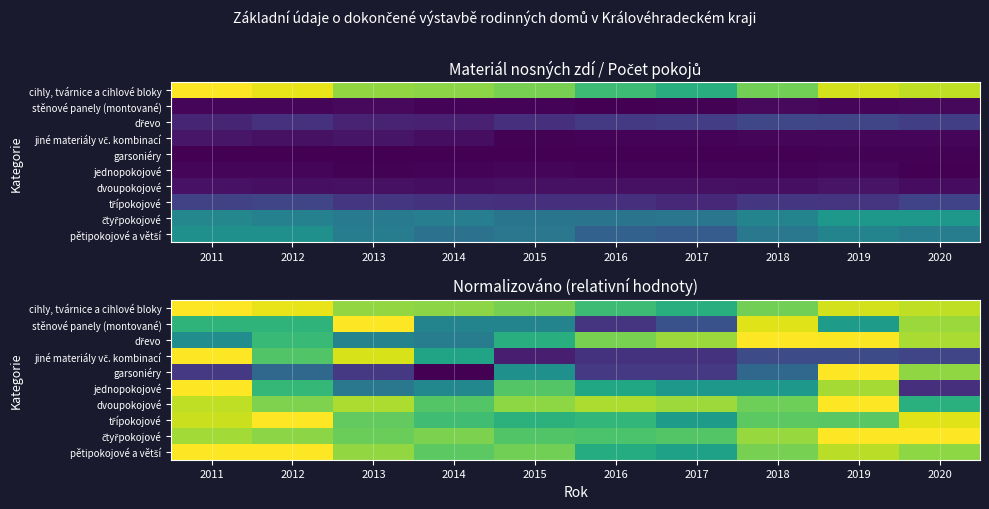

At which category does the chart reach its minimum across all series?

2014